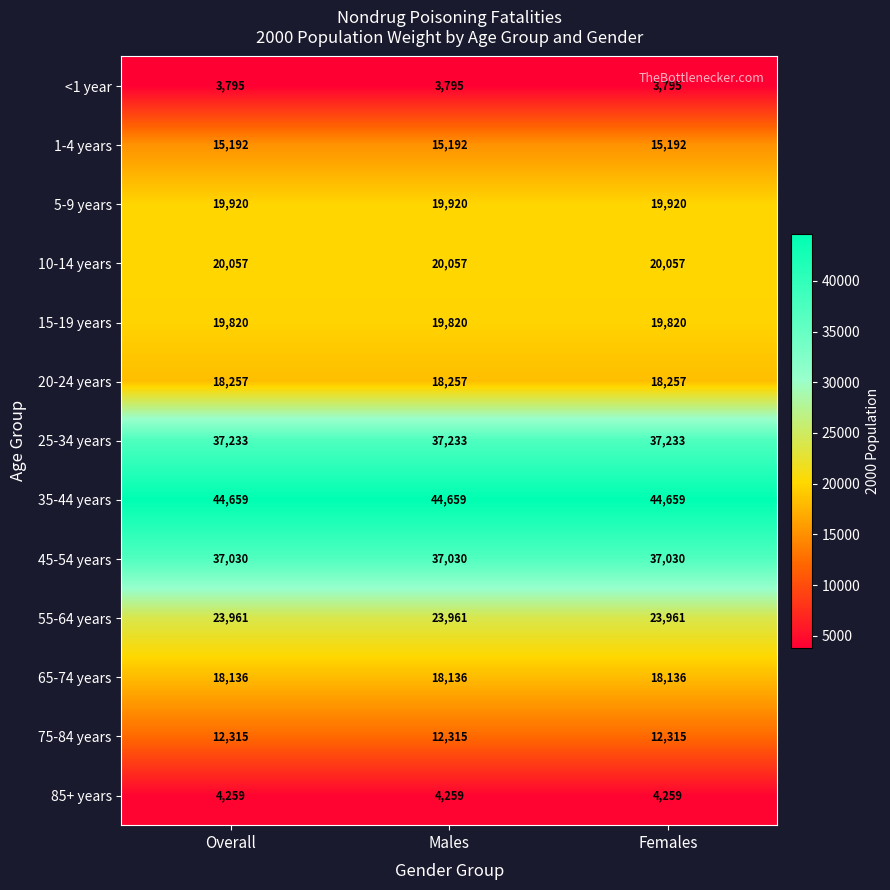

True or false: 55-64 years has a value of 23961 at Males.

True